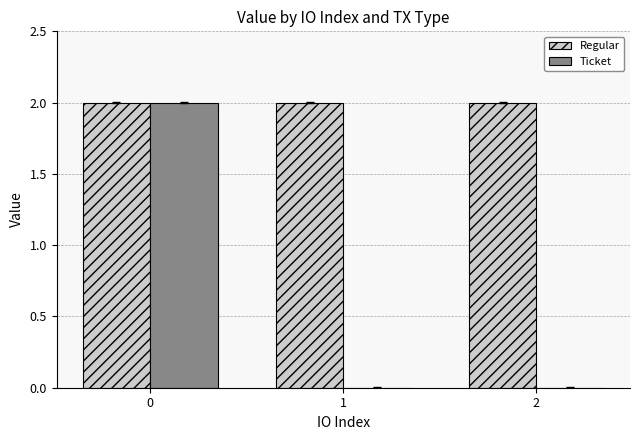

What is the total value across all series at 2?

2.0